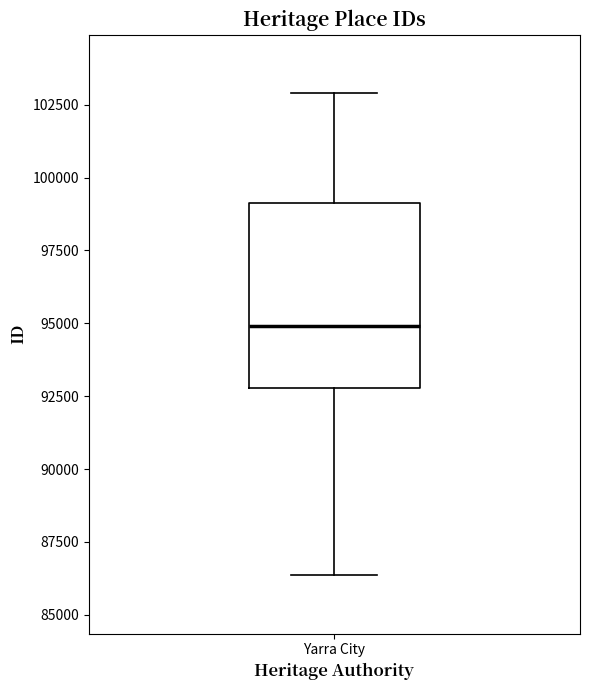

Where does the lower whisker of the box for Yarra City end on the y-axis? The values are not printed on the chart, so give them approximately, as read against the axis.

86500